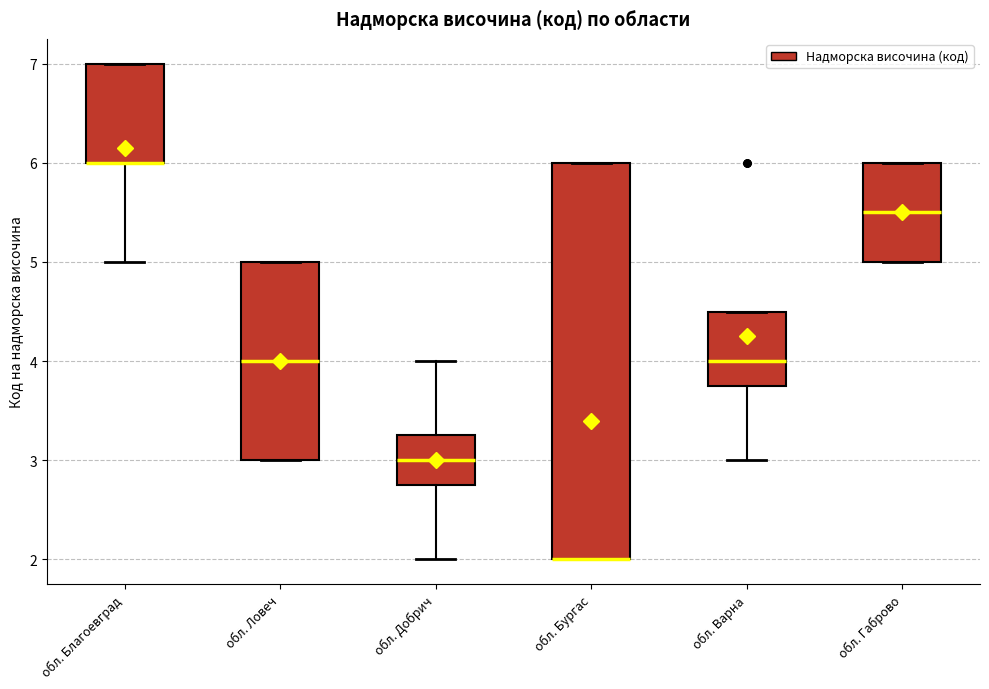

Reading left to right, transcribe this box plot: for each box, give where its median line is, the range the box spans, and where its two whiskers end, as read against the y-axis. The values are not printed on the chart, so give them approximately, as read against the axis.

обл. Благоевград: median 6.0 (drawn on the box's lower edge), box 6.0 to 7.0, whiskers 5.0 to 7.0
обл. Ловеч: median 4.0, box 3.0 to 5.0, whiskers 3.0 to 5.0
обл. Добрич: median 3.0, box 2.8 to 3.3, whiskers 2.0 to 4.0
обл. Бургас: median 2.0 (drawn on the box's lower edge), box 2.0 to 6.0, whiskers 2.0 to 6.0
обл. Варна: median 4.0, box 3.8 to 4.5, whiskers 3.0 to 4.5
обл. Габрово: median 5.5, box 5.0 to 6.0, whiskers 5.0 to 6.0